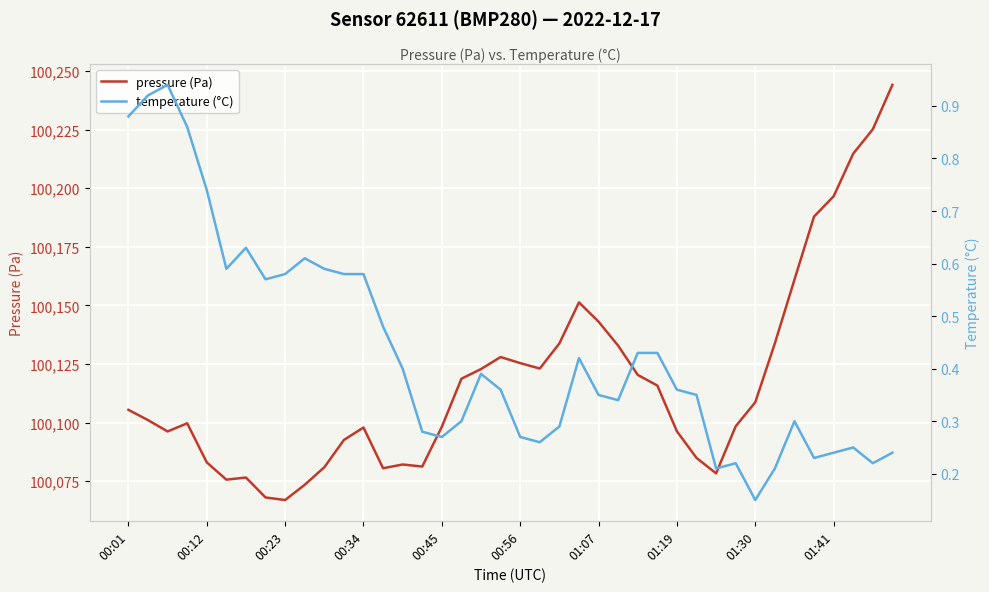

The pressure (Pa) series shows 100098.2 at 00:45. True or false?

True